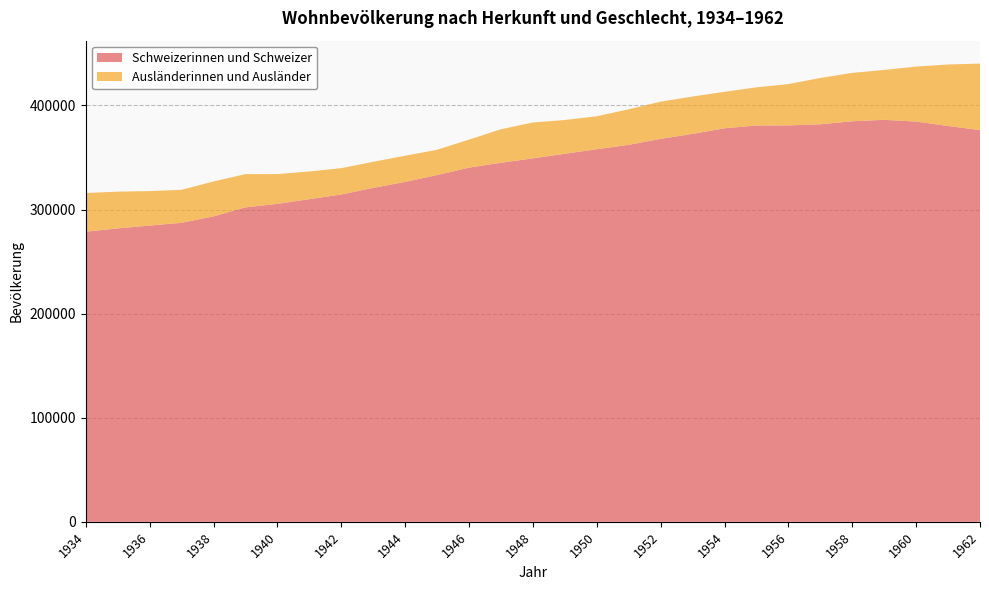

Reading left to right, list all the values displayed in this chart.

Schweizerinnen und Schweizer: 1934=278698	1935=281847	1936=284560	1937=287233	1938=293435	1939=302050	1940=305417	1941=309932	1942=314417	1943=320742	1944=326538	1945=333075	1946=340227	1947=344894	1948=349134	1949=353527	1950=357874	1951=362108	1952=367864	1953=372651	1954=378012	1955=380692	1956=380795	1957=381861	1958=384762	1959=386147	1960=384482	1961=380209	1962=376285
Ausländerinnen und Ausländer: 1934=37166	1935=35310	1936=33152	1937=31693	1938=33544	1939=31934	1940=28609	1941=26599	1942=25304	1943=25077	1944=25141	1945=24306	1946=26944	1947=32193	1948=34434	1949=32476	1950=31699	1951=34152	1952=35761	1953=35893	1954=35032	1955=36659	1956=39694	1957=44488	1958=46480	1959=47933	1960=52791	1961=59113	1962=63895